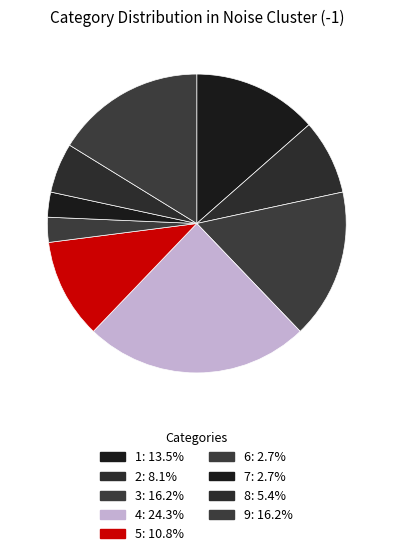

To the nearest percent, what percentage of the pie is 1?

14%